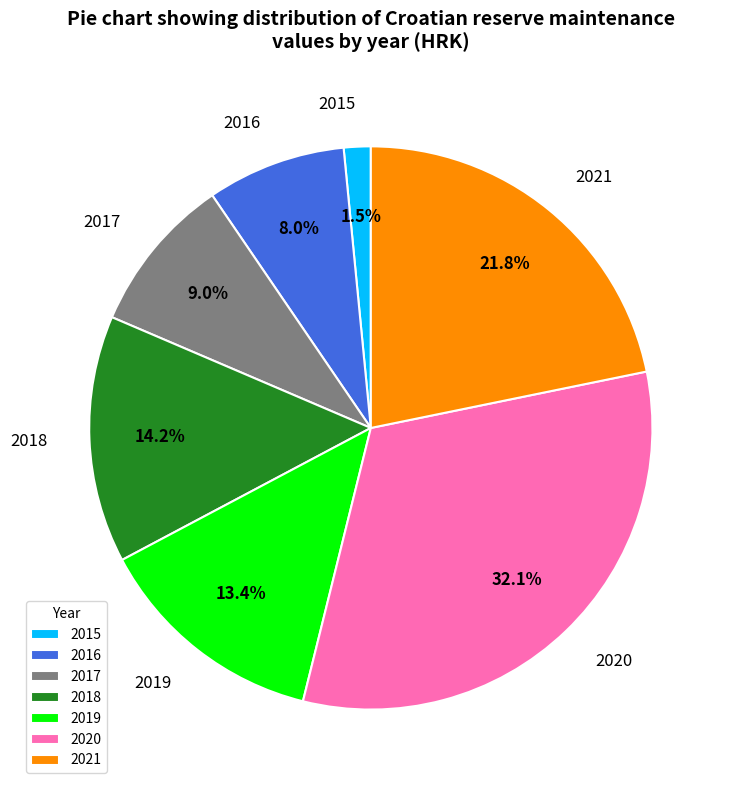

Count the number of slices in the pie.

7